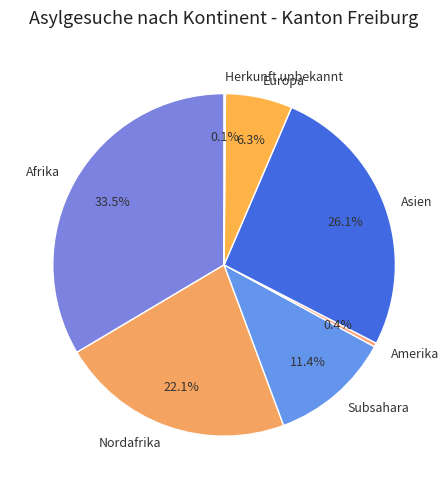

What portion of the pie excludes Asien?

73.9%